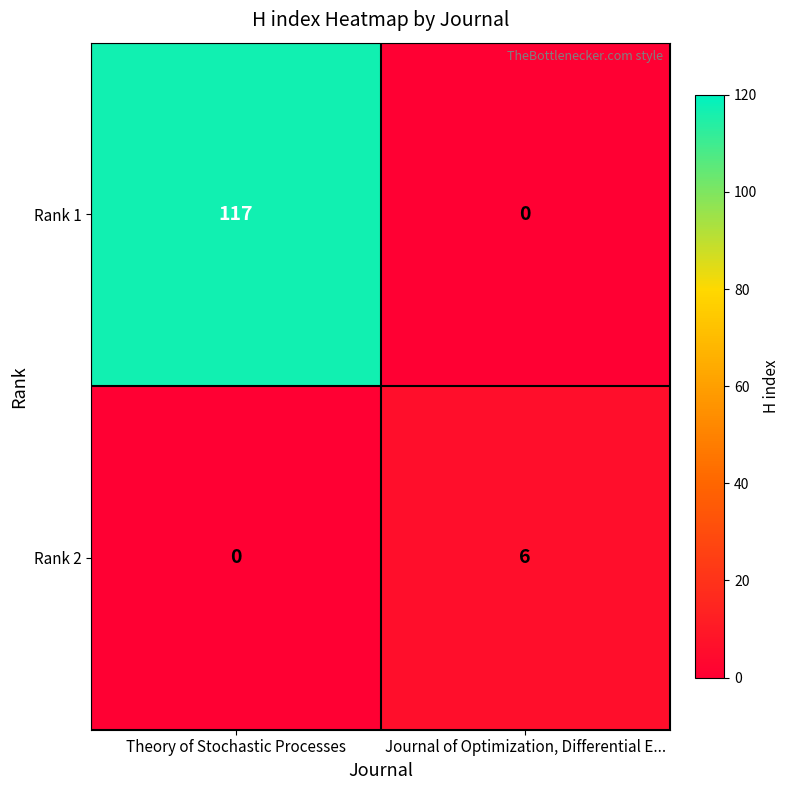

Which category has the highest value across all series?

Theory of Stochastic Processes